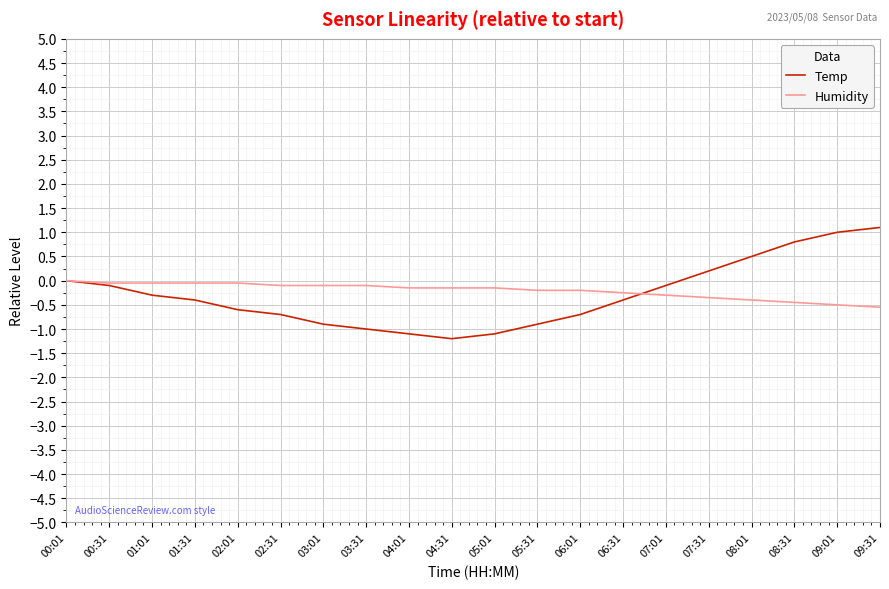

Does the chart display data point markers on the line(s)?

No